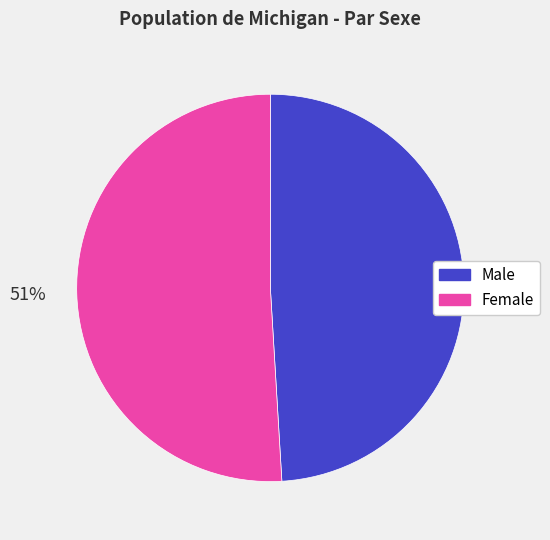

Which slice is the largest?

Female